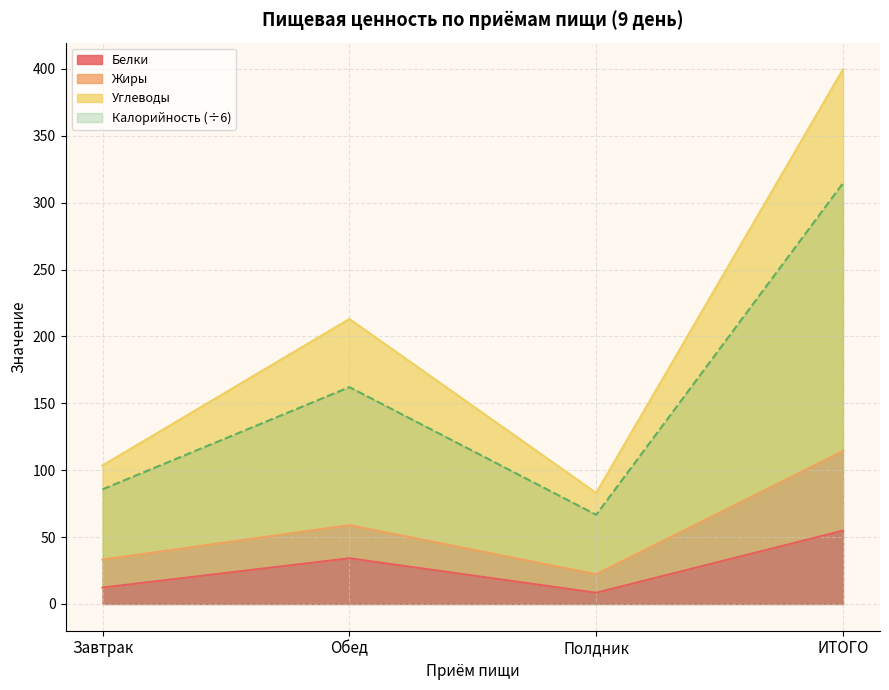

What value does the Белки series have at Полдник?

8.4